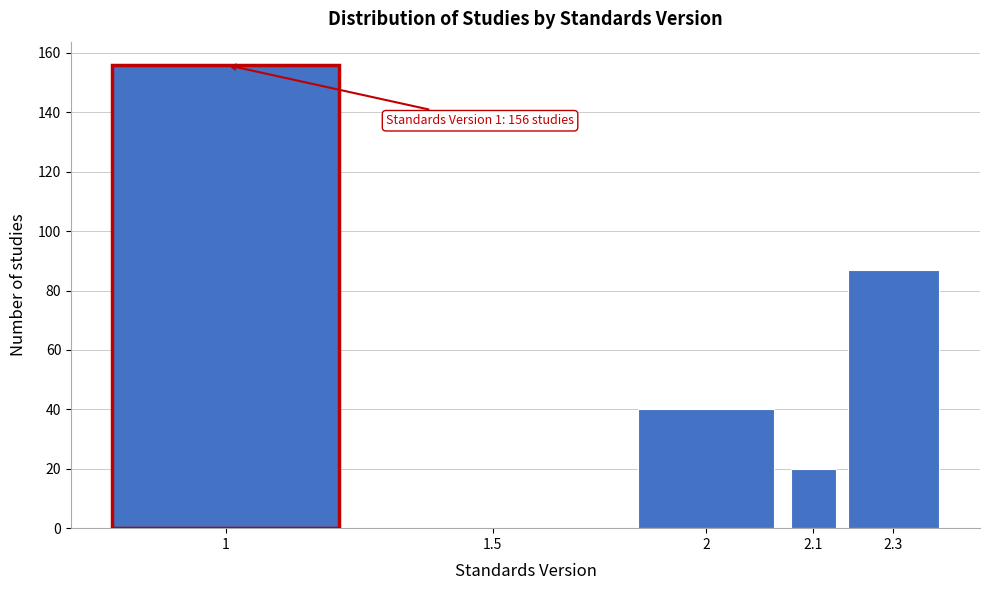

Reading left to right, what are all the values shown in this chart?

1=156	1.5=0	2=40	2.1=20	2.3=87